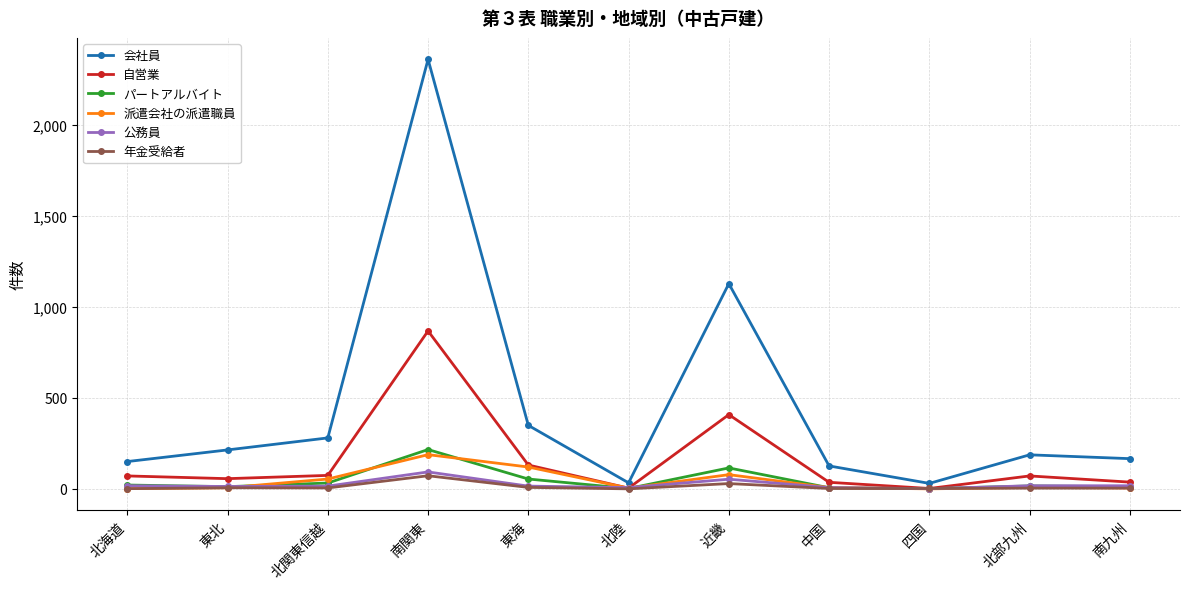

Which category has the highest value across all series?

南関東